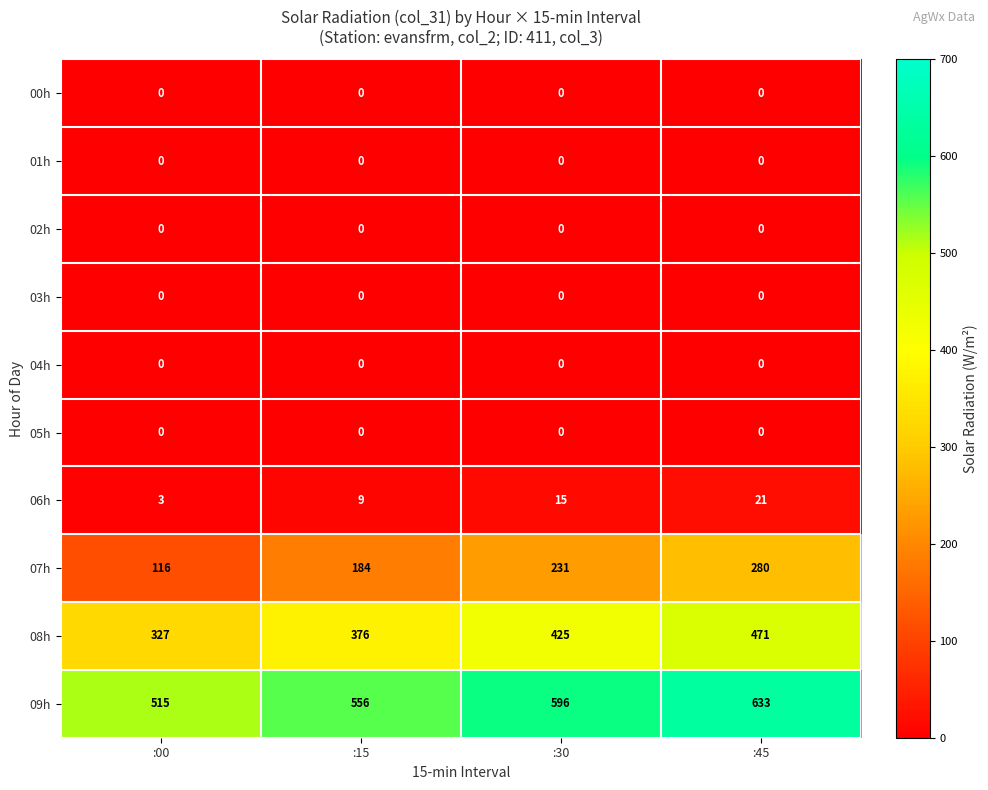

At how many categories does at least one series exceed 196?

4